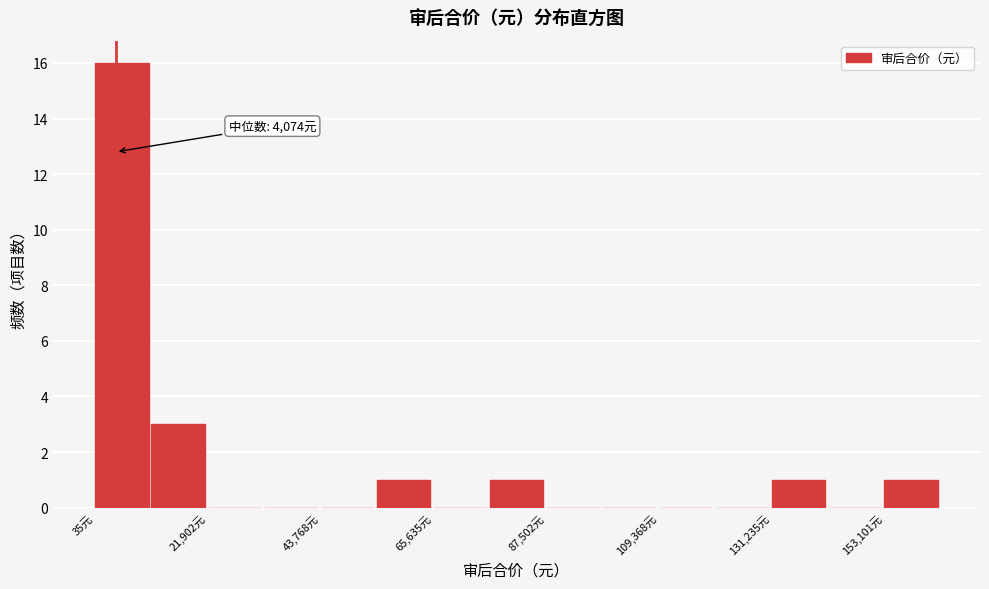

Around what value on the x-axis is the tallest bar? Give the approximate position of its centre, as read against the axis.

5000